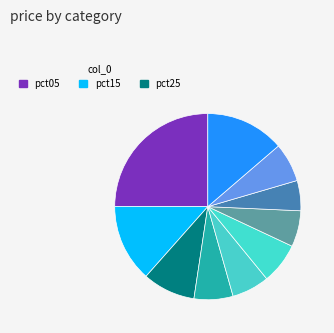

How many segments does this pie chart have?

10